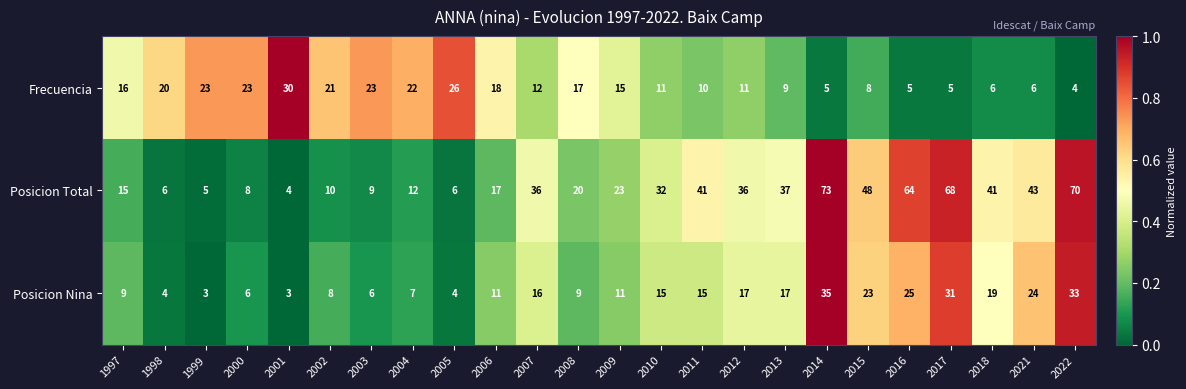

Rank the series at 2014 from lowest to highest value.

Frecuencia, Posicion Nina, Posicion Total